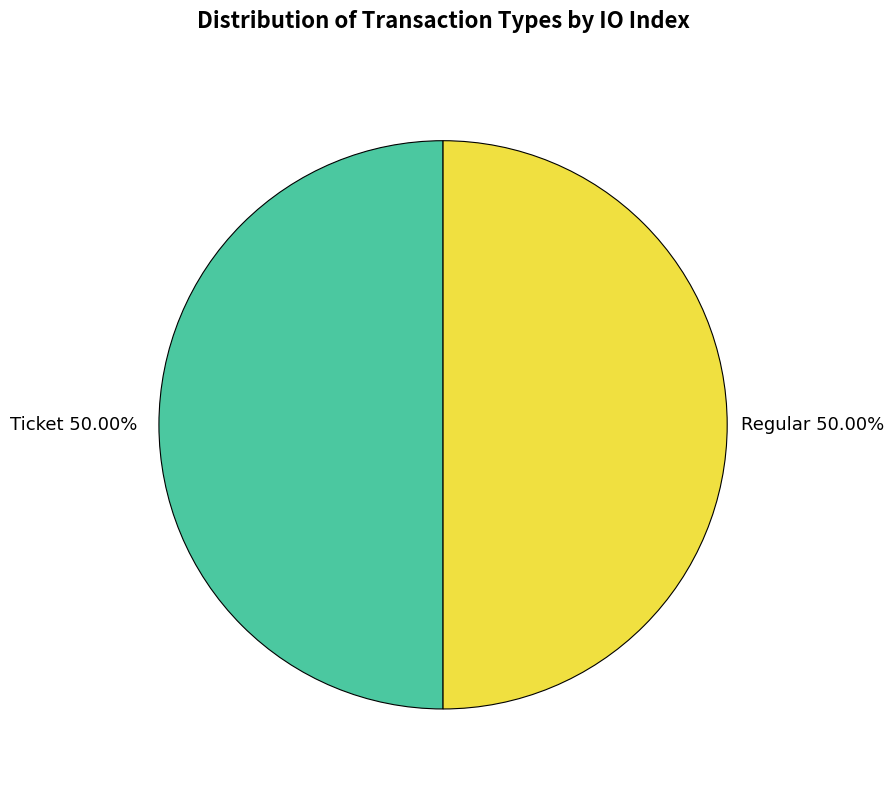

How many slices are in this pie chart?

2